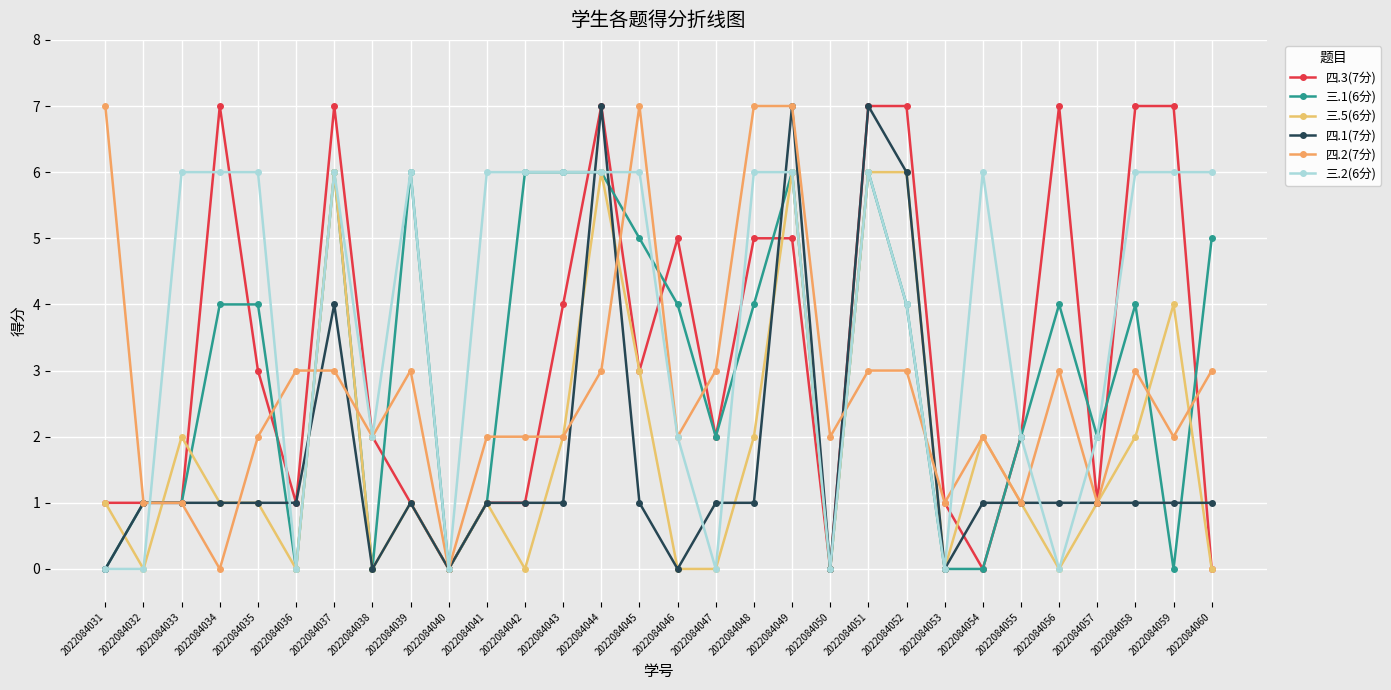

Reading left to right, list all the values displayed in this chart.

四.3(7分): 1	1	1	7	3	1	7	2	1	0	1	1	4	7	3	5	2	5	5	0	7	7	1	0	2	7	1	7	7	0
三.1(6分): 0	1	1	4	4	0	6	0	6	0	1	6	6	6	5	4	2	4	6	0	6	4	0	0	2	4	2	4	0	5
三.5(6分): 1	0	2	1	1	0	6	0	1	0	1	0	2	6	3	0	0	2	6	0	6	6	0	2	1	0	1	2	4	0
四.1(7分): 0	1	1	1	1	1	4	0	1	0	1	1	1	7	1	0	1	1	7	0	7	6	0	1	1	1	1	1	1	1
四.2(7分): 7	1	1	0	2	3	3	2	3	0	2	2	2	3	7	2	3	7	7	2	3	3	1	2	1	3	1	3	2	3
三.2(6分): 0	0	6	6	6	0	6	2	6	0	6	6	6	6	6	2	0	6	6	0	6	4	0	6	2	0	2	6	6	6